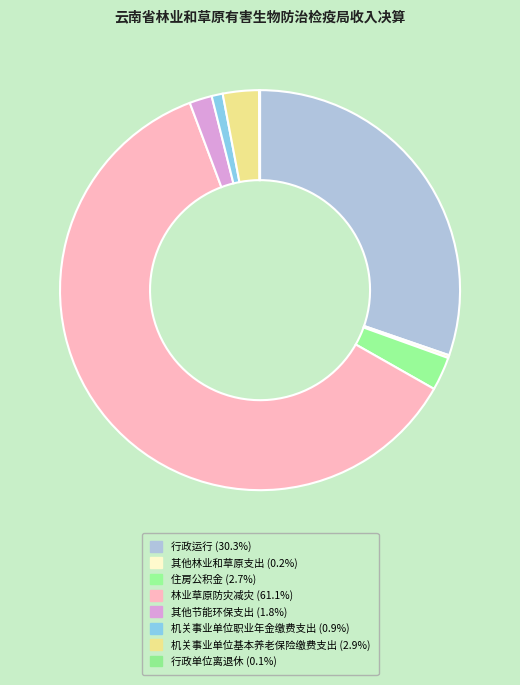

True or false: 其他林业和草原支出 accounts for 0% of the total.

True